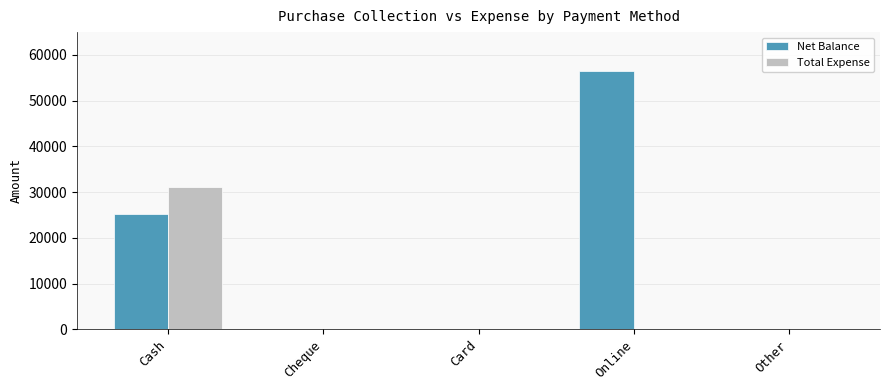

Reading left to right, extract all data points from this chart.

Net Balance: 25250	0	0	56500	0
Total Expense: 31150	0	0	0	0